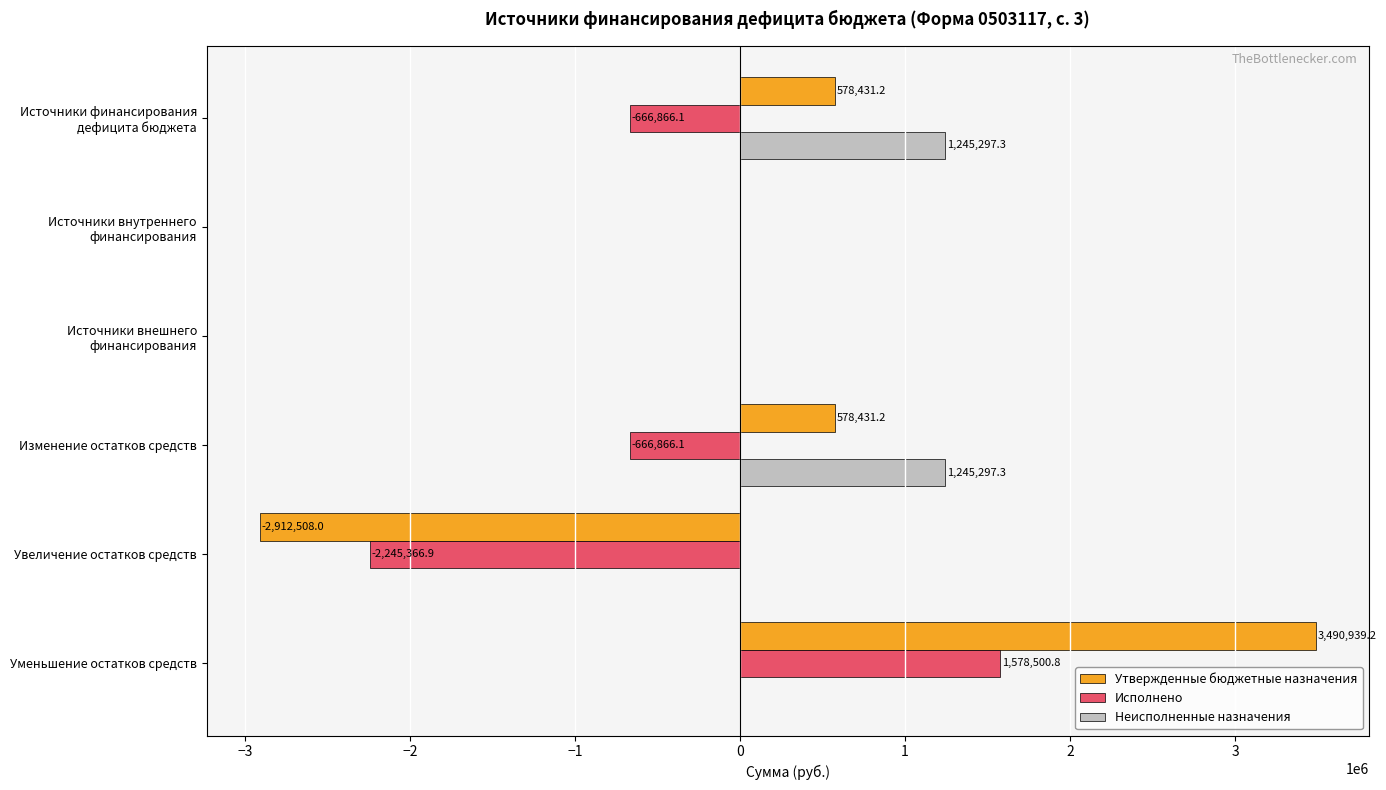

At which category is the sum across all series the highest?

Уменьшение остатков средств